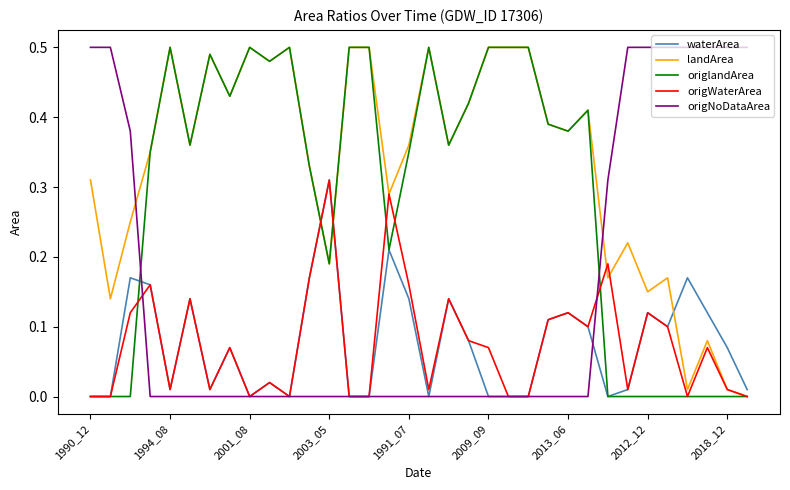

Which series has the largest total across all categories?

landArea